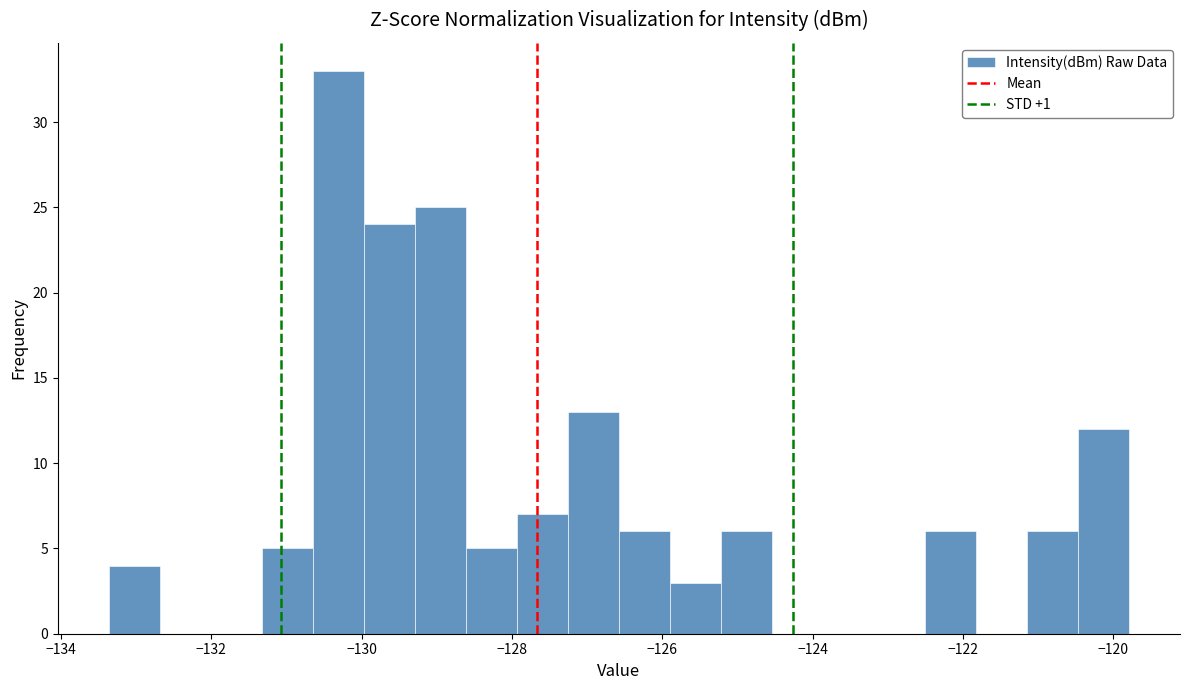

Around what value on the x-axis is the tallest bar? Give the approximate position of its centre, as read against the axis.

-130.4